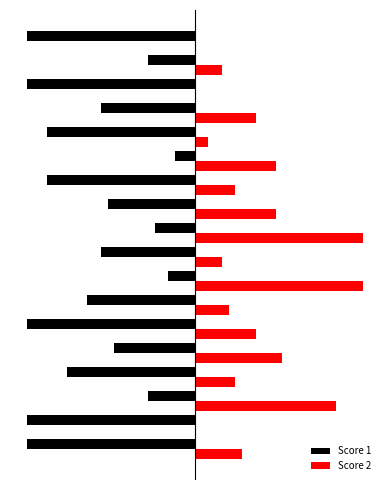

What are all the series names shown in the legend?

Score 1, Score 2